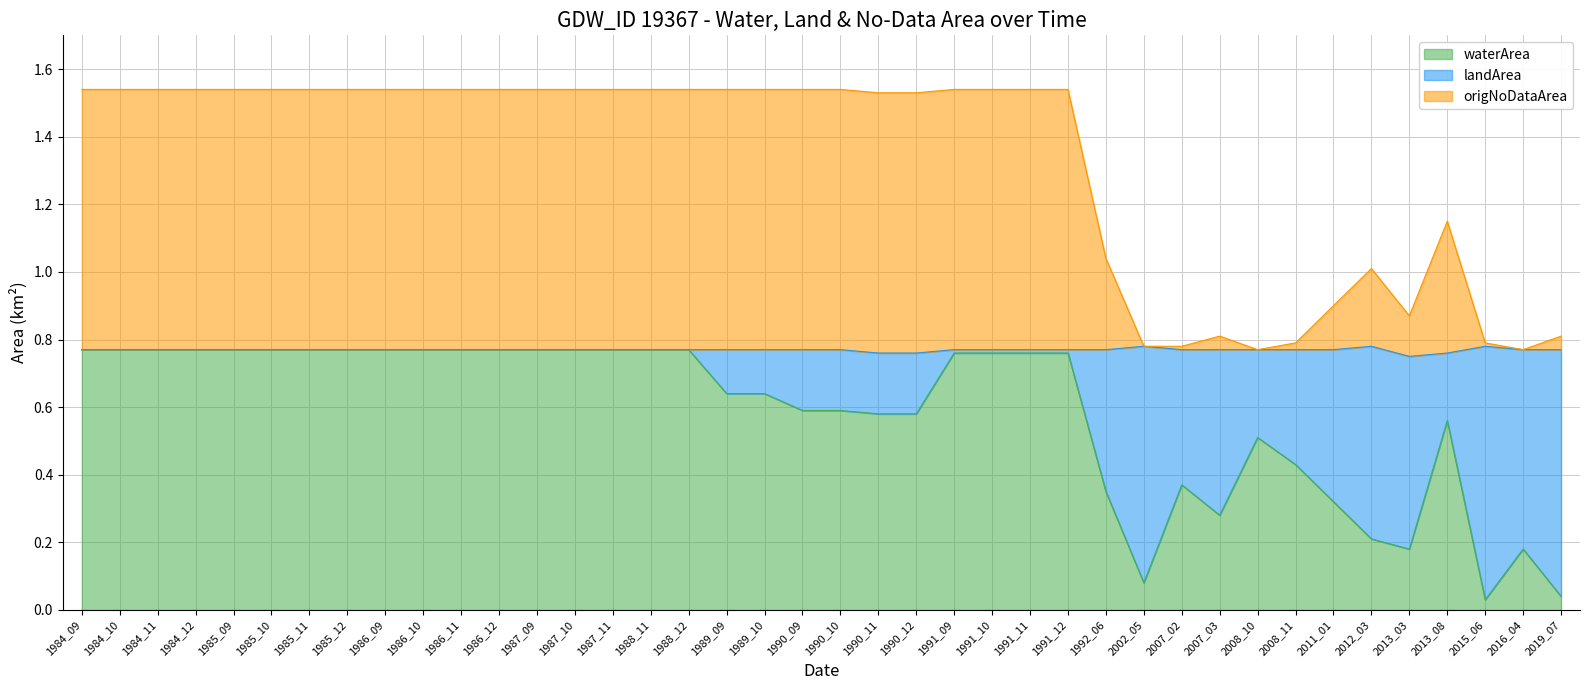

What is the value of the waterArea point at the 23rd from the left?

0.6